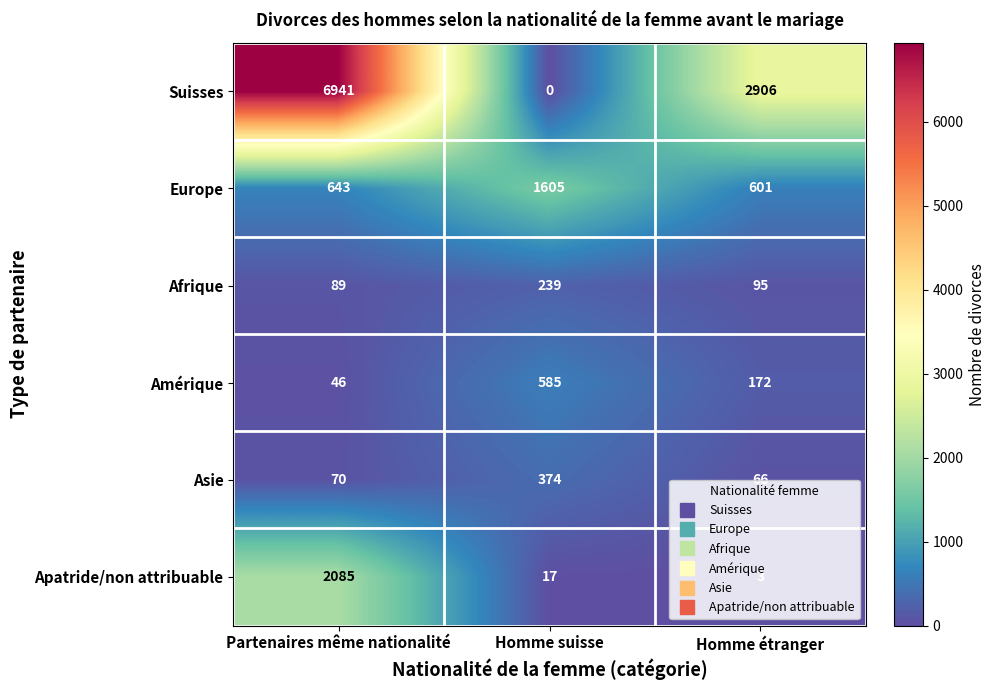

At Homme étranger, list the series in order from smallest to largest.

Apatride/non attribuable, Asie, Afrique, Amérique, Europe, Suisses